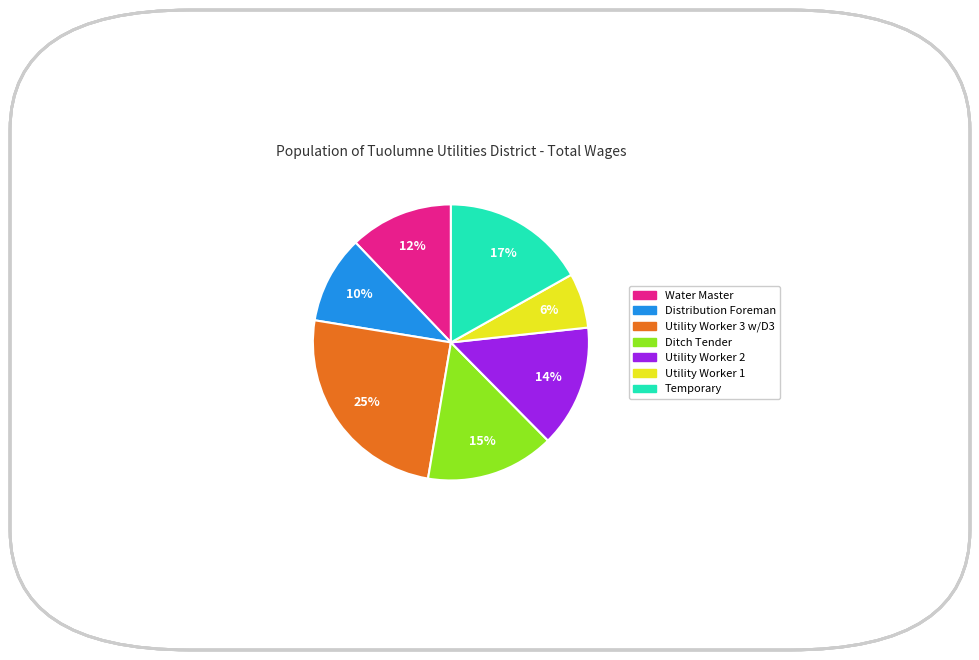

Is Distribution Foreman the majority of the pie?

No